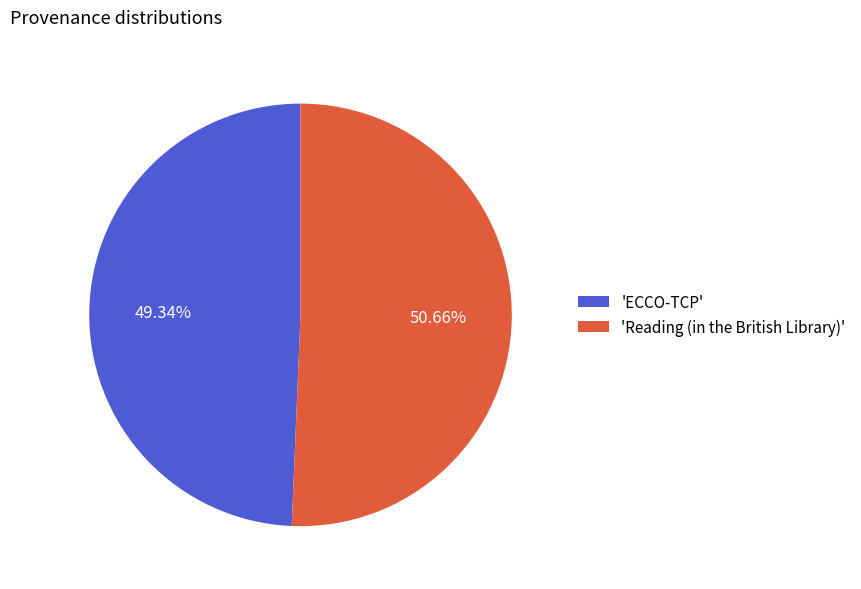

Is the sum of 'Reading (in the British Library)' and 'ECCO-TCP' greater than half?

Yes